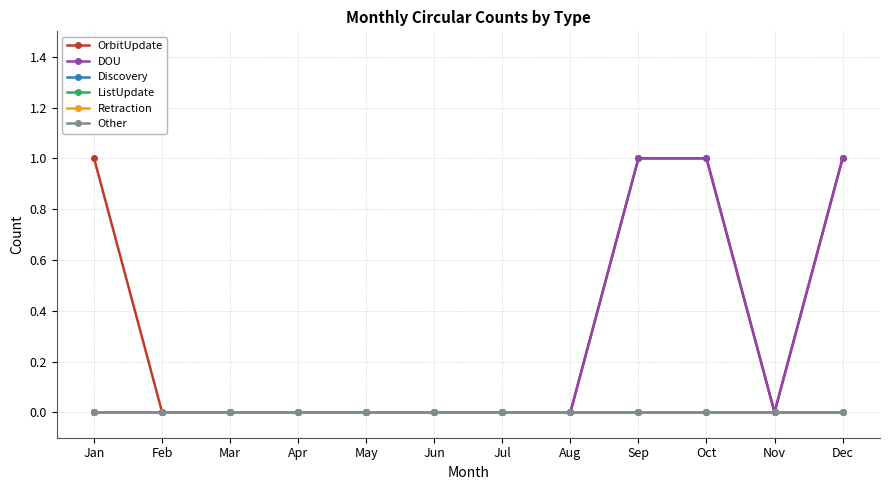

True or false: ListUpdate and Other cross at least once.

False